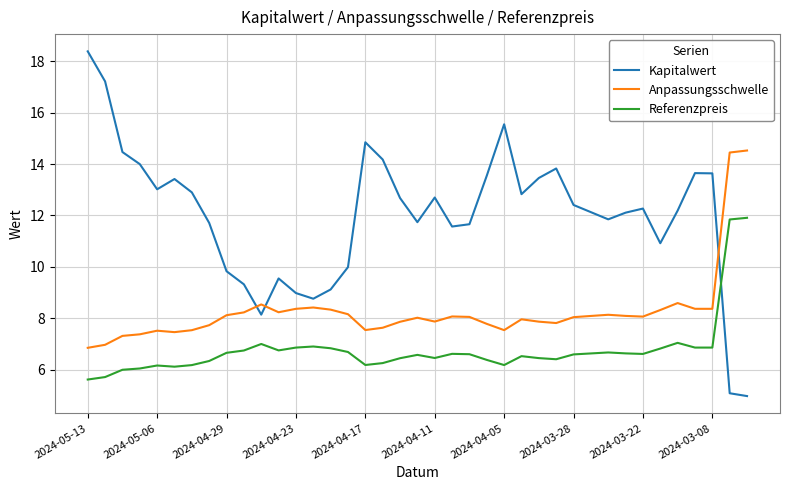

What is the smallest value displayed?

5.0